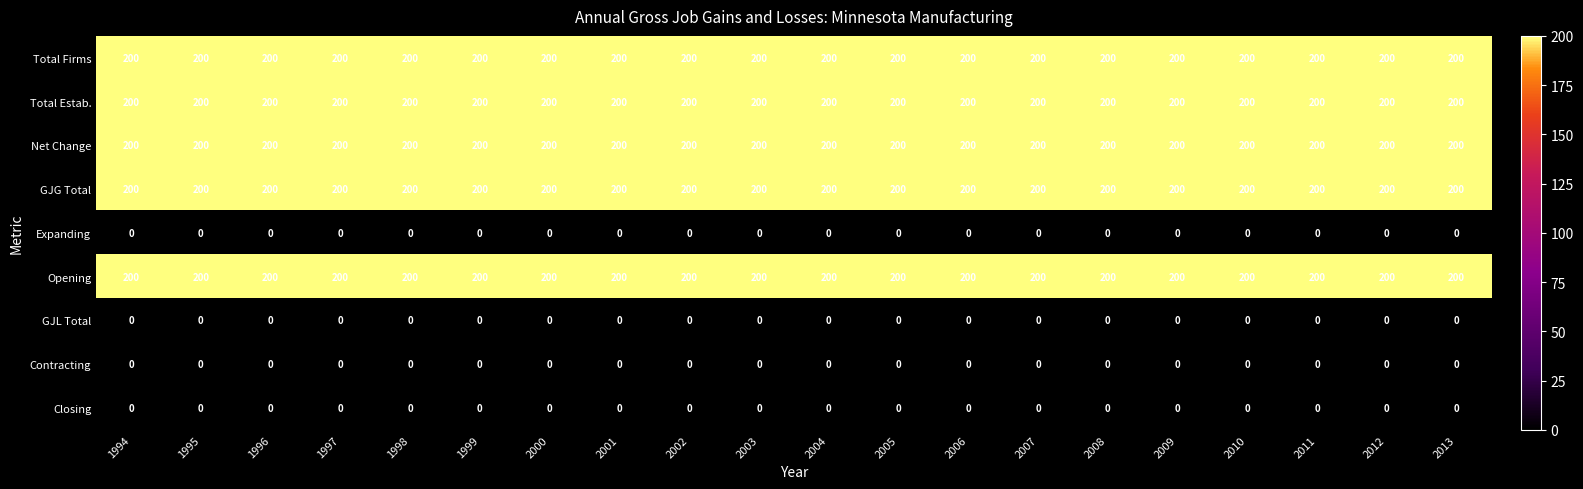

What is the total value across all series at 2010?

1000